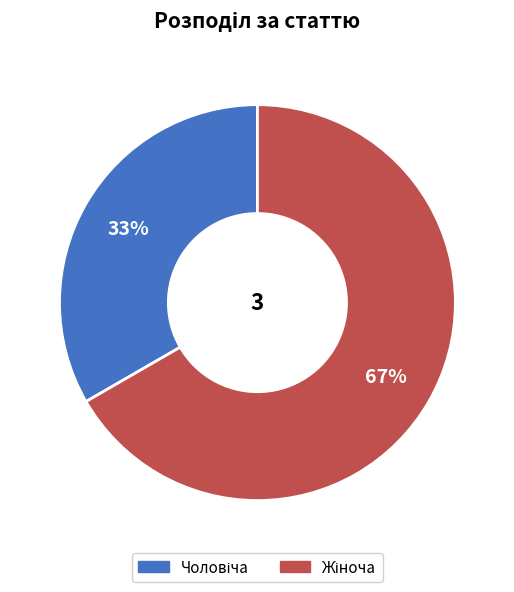

Is there a majority slice in this chart?

Yes